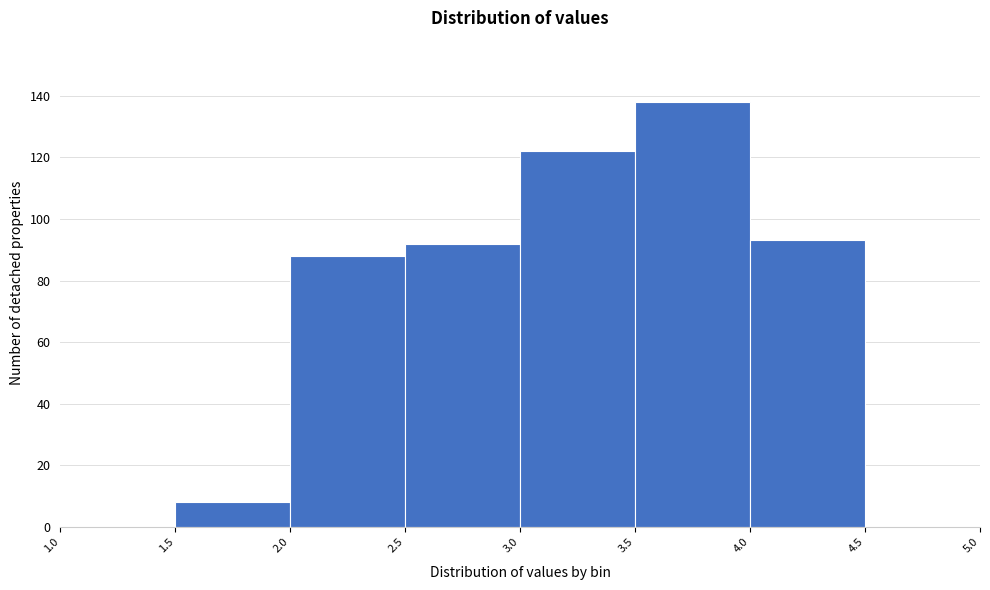

Reading left to right, list every bar in this chart as the range it spans on the x-axis followed by its height. The values are not printed on the chart, so give them approximately, as read against the axis.

1.0 to 1.5: 0
1.5 to 2.0: 8
2.0 to 2.5: 88
2.5 to 3.0: 92
3.0 to 3.5: 122
3.5 to 4.0: 138
4.0 to 4.5: 94
4.5 to 5.0: 0